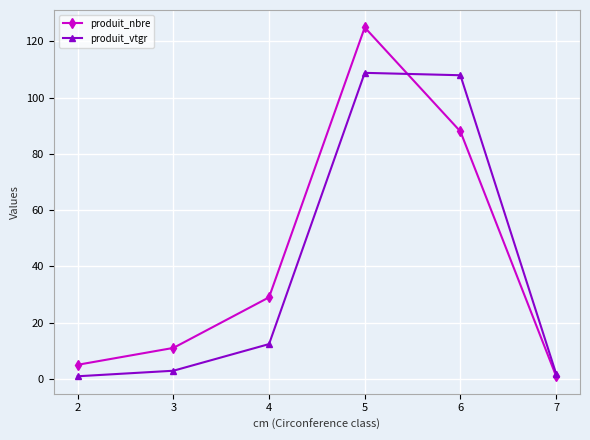

Which series has the widest spread of values?

produit_nbre